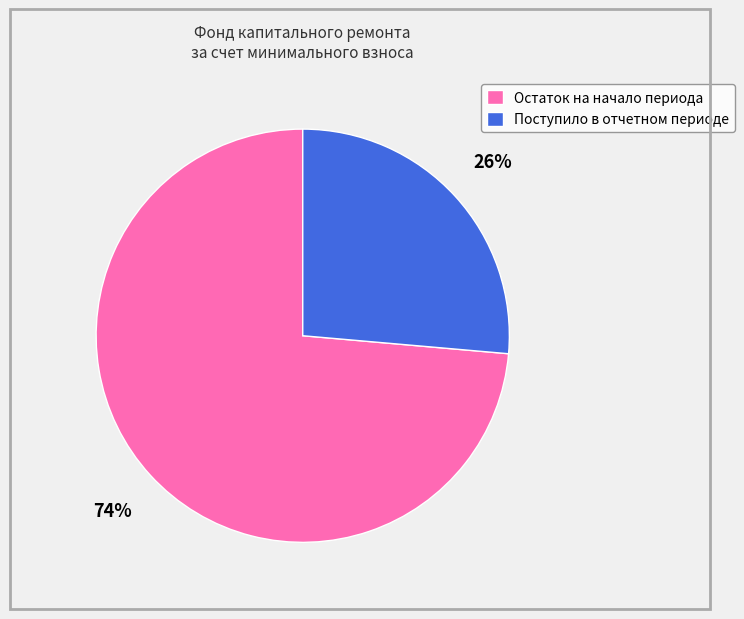

Approximately how many times larger is the value at Поступило в отчетном периоде compared to Остаток на начало периода?

0.4